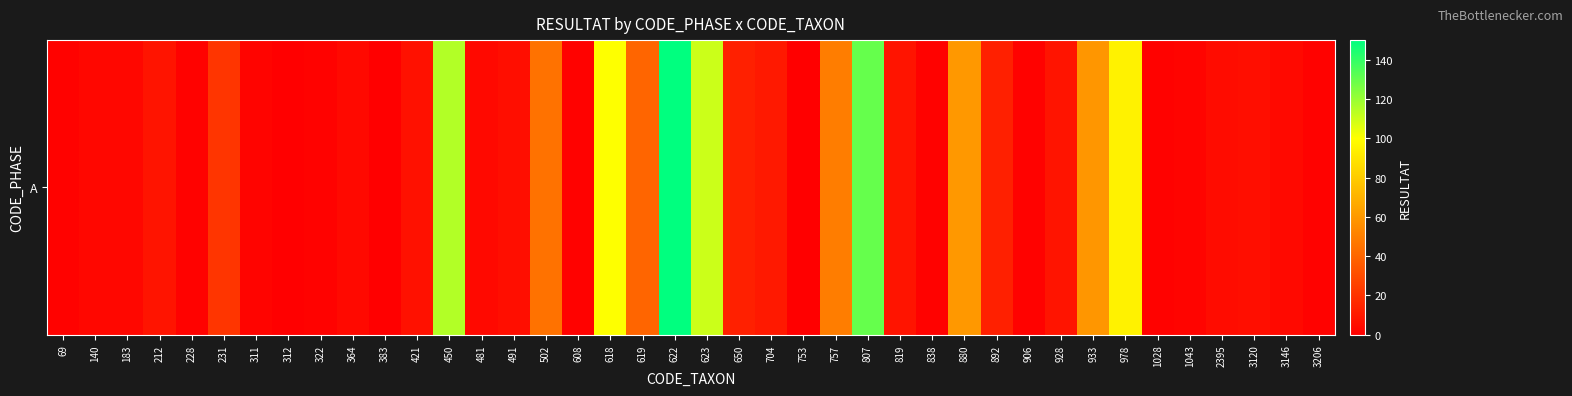

The chart shows a value of 40 at 619. True or false?

True